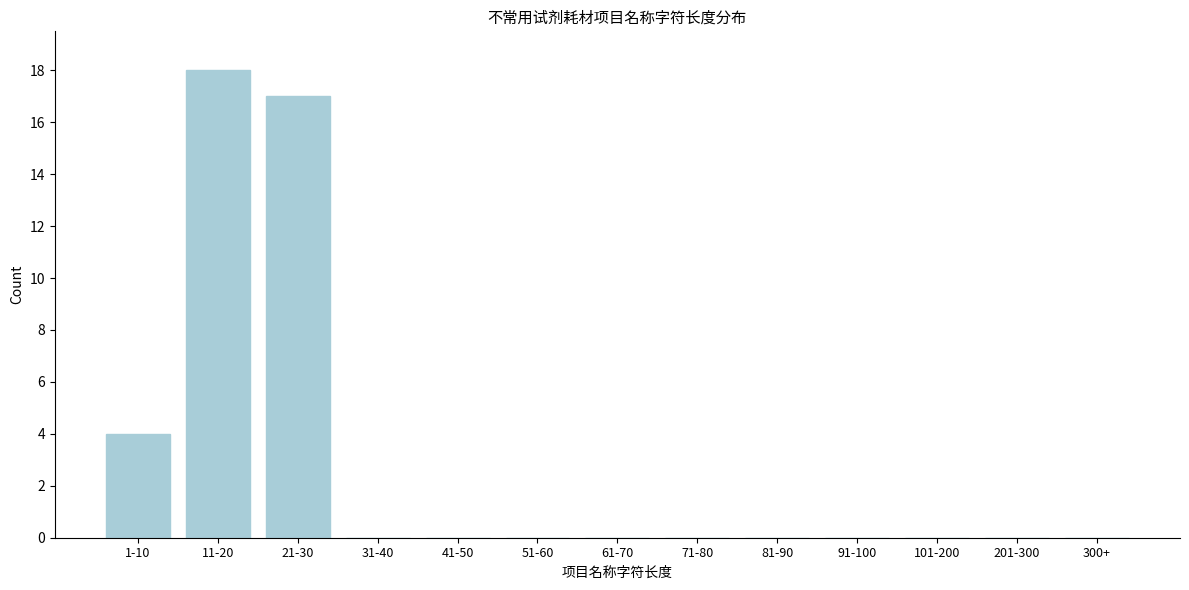

Reading left to right, what are all the values shown in this chart?

1-10=4	11-20=18	21-30=17	31-40=0	41-50=0	51-60=0	61-70=0	71-80=0	81-90=0	91-100=0	101-200=0	201-300=0	300+=0